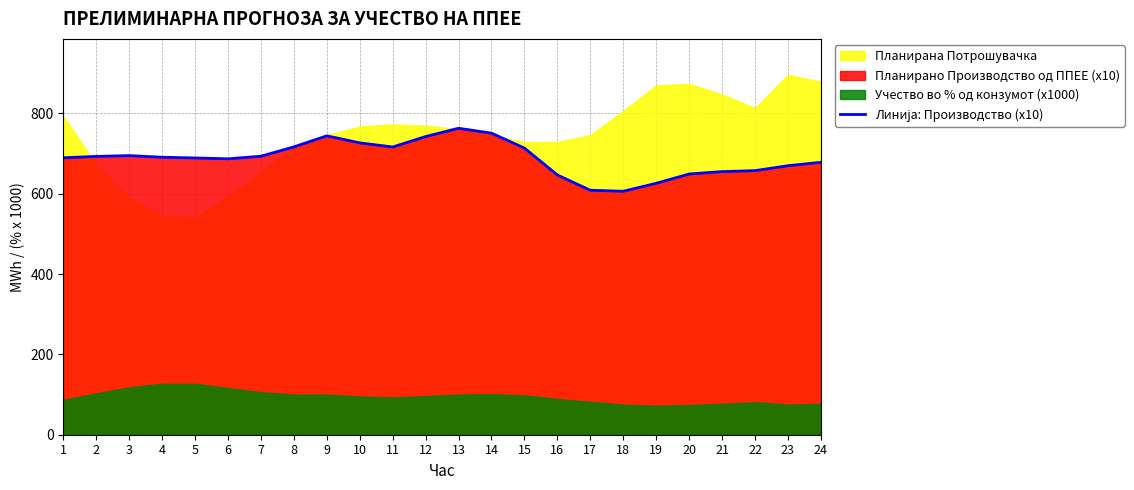

At which label is the value closest to 684?

6